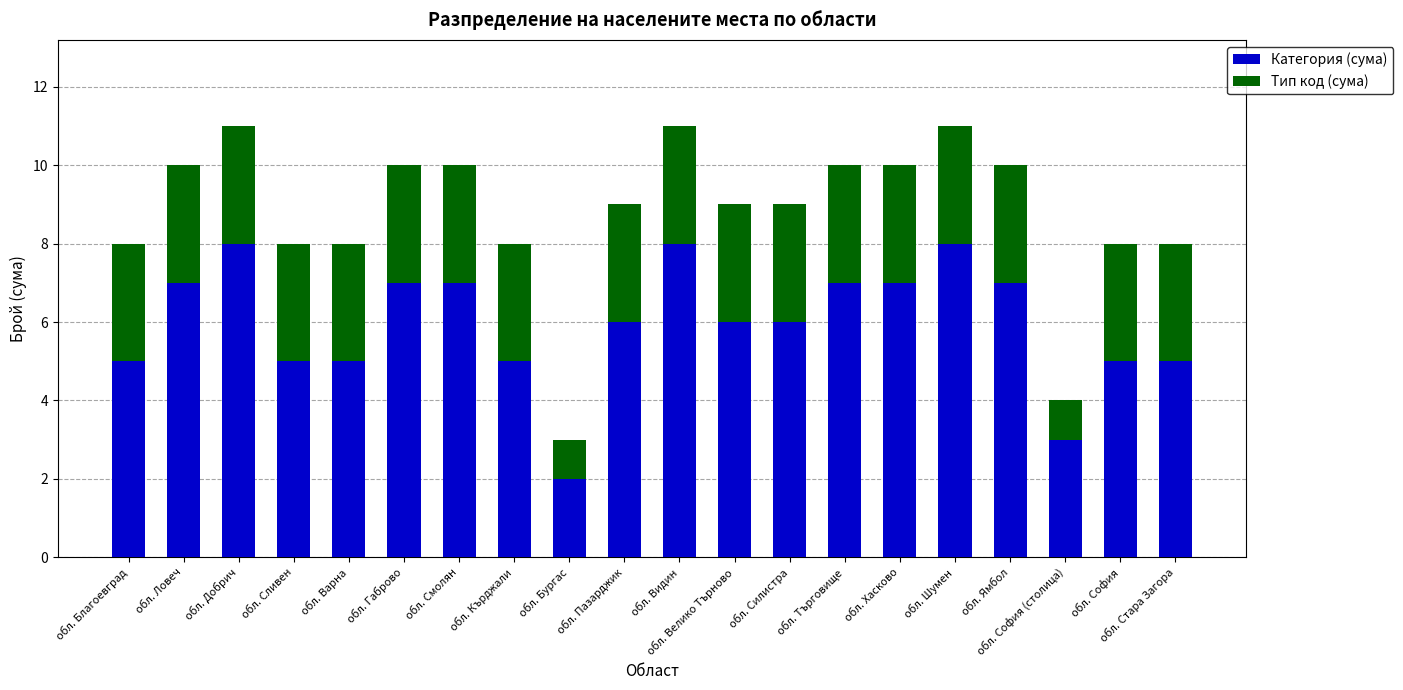

At which label does Категория (сума) reach its minimum?

обл. Бургас